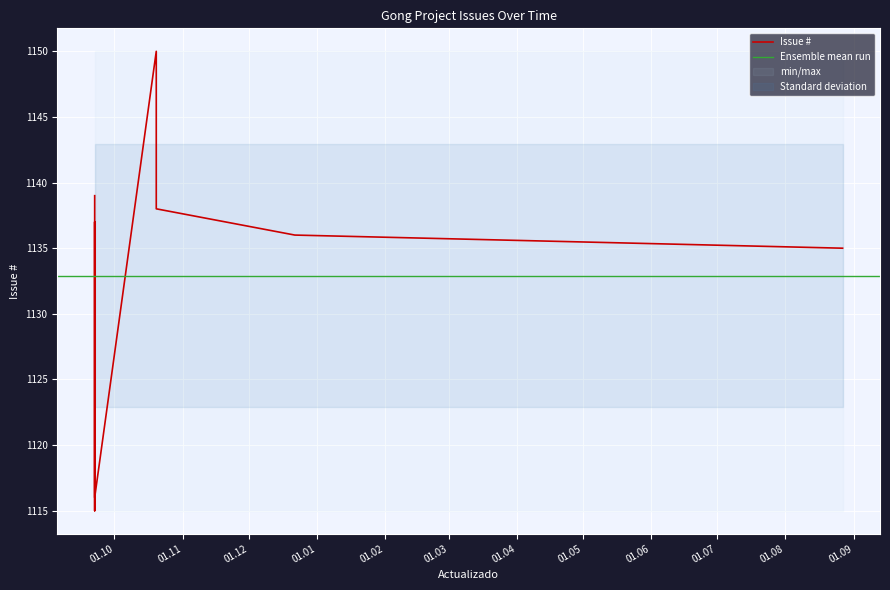

How many values are below 1135?

5